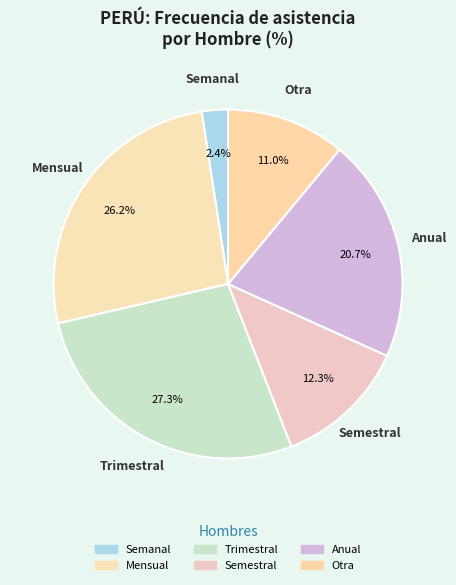

Rank the categories by value from highest to lowest.

Trimestral, Mensual, Anual, Semestral, Otra, Semanal